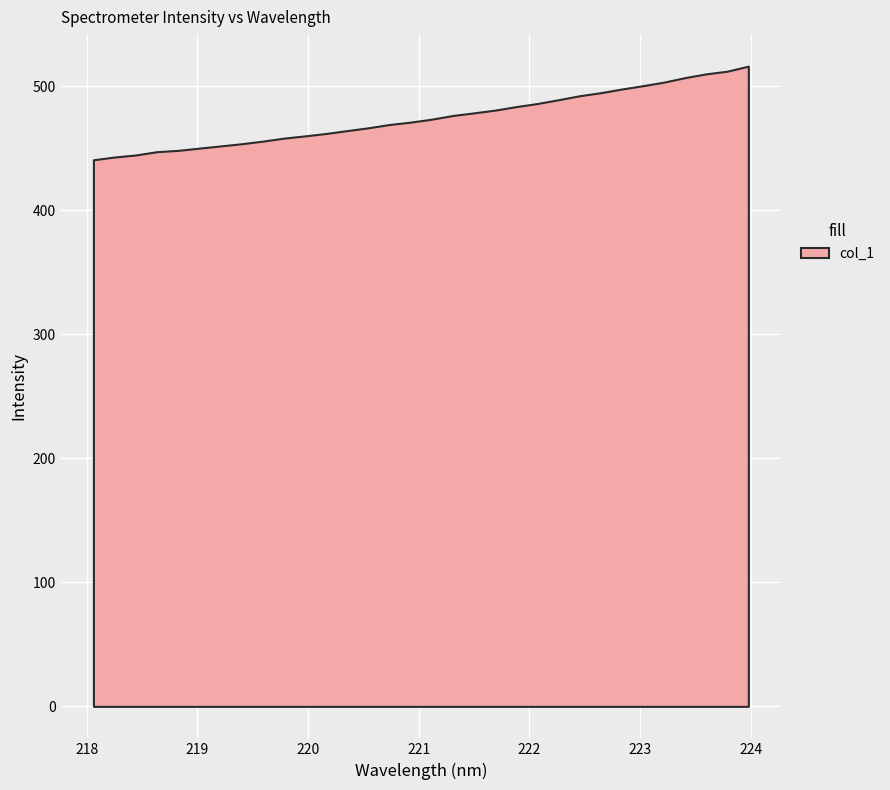

How many series are shown in this chart?

1